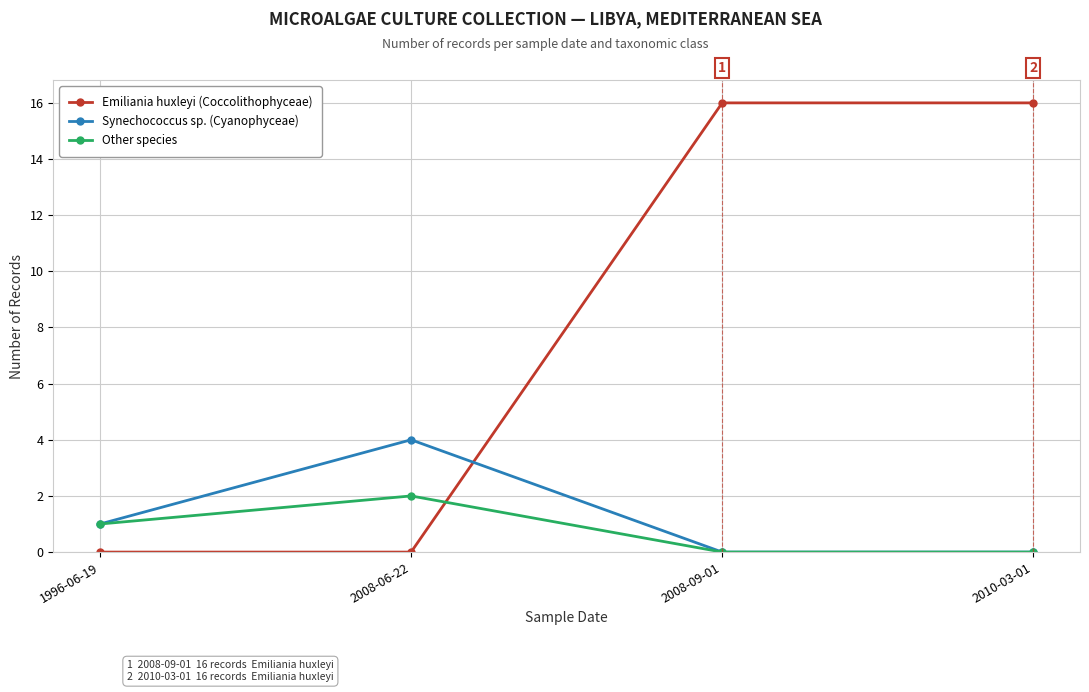

What is the maximum value for Emiliania huxleyi (Coccolithophyceae)?

16